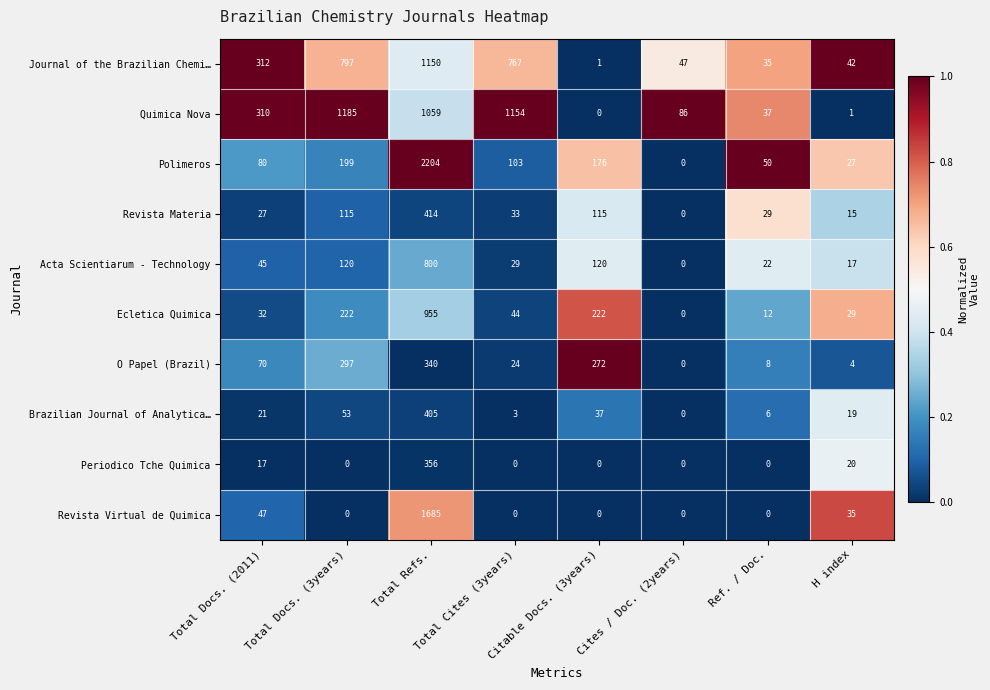

How many data points does each series have?

8